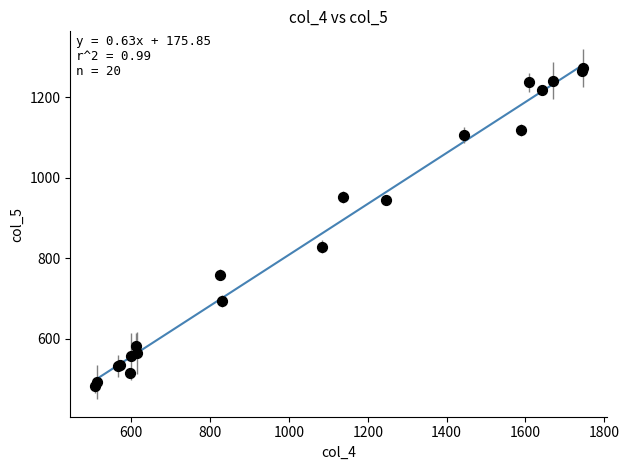

What Y value in the scatter plot is closest to 878?

829